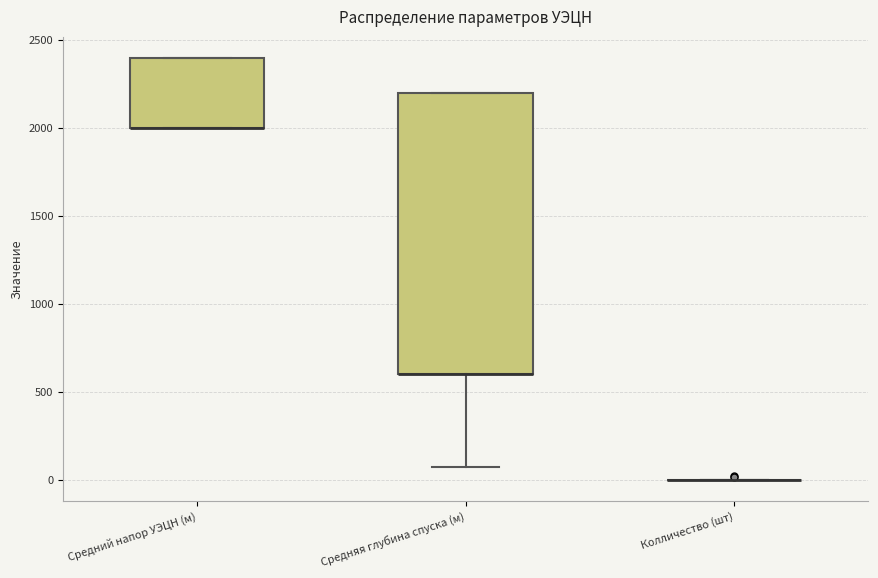

Reading left to right, transcribe this box plot: for each box, give where its median line is, the range the box spans, and where its two whiskers end, as read against the y-axis. The values are not printed on the chart, so give them approximately, as read against the axis.

Средний напор УЭЦН (м): median 2000 (drawn on the box's lower edge), box 2000 to 2400, whiskers 2000 to 2400
Средняя глубина спуска (м): median 600 (drawn on the box's lower edge), box 600 to 2200, whiskers 100 to 2200
Колличество (шт): box collapsed to a line at 0, whiskers 0 to 0